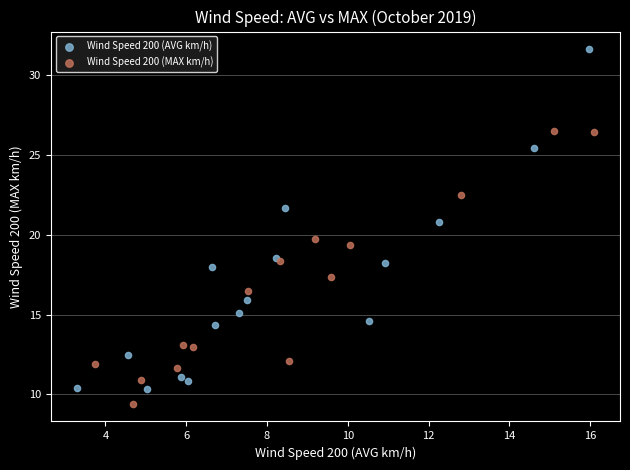

Which series has the largest Y range (max minus min)?

Wind Speed 200 (AVG km/h)